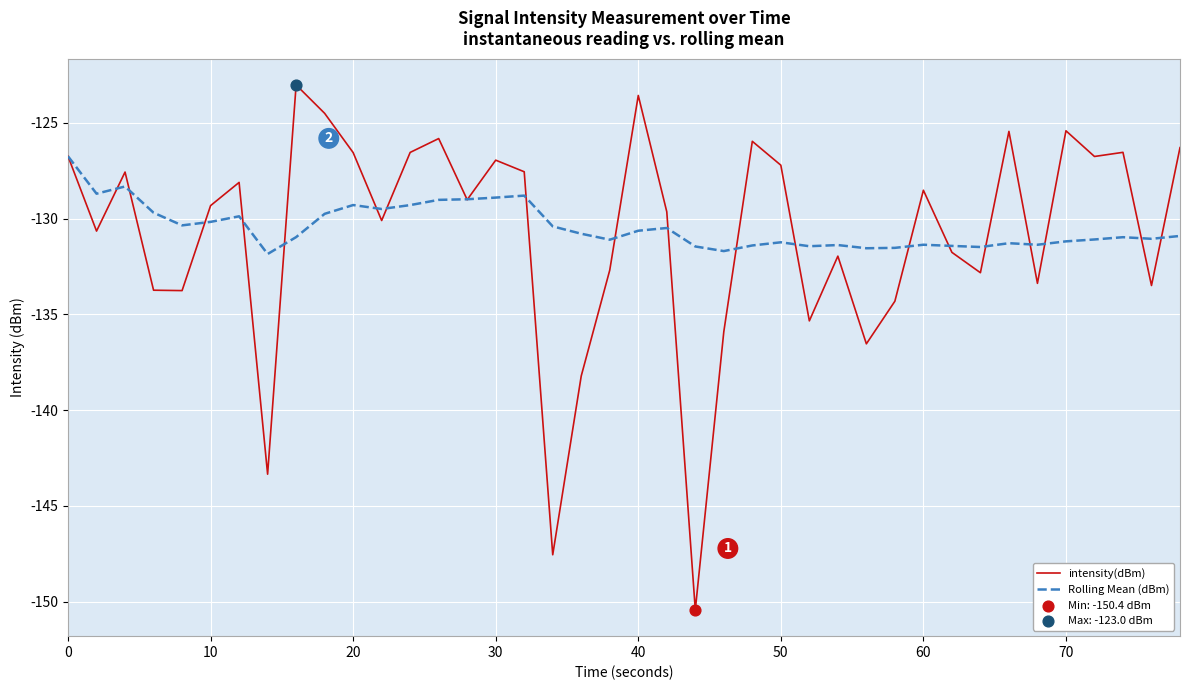

Which series has the largest range (max minus min)?

intensity(dBm)